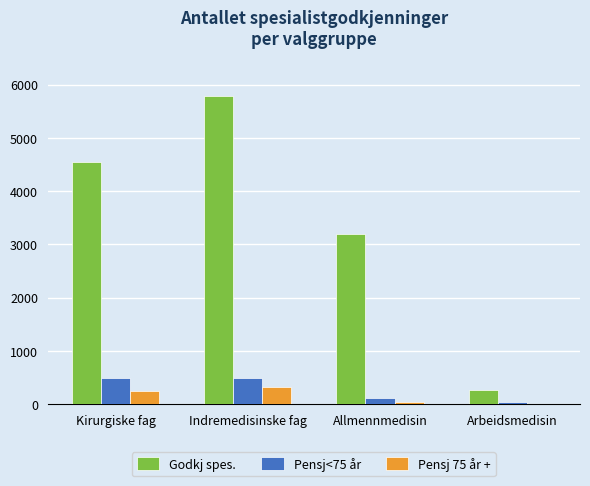

The Pensj 75 år + series shows 35 at Allmennmedisin. True or false?

True